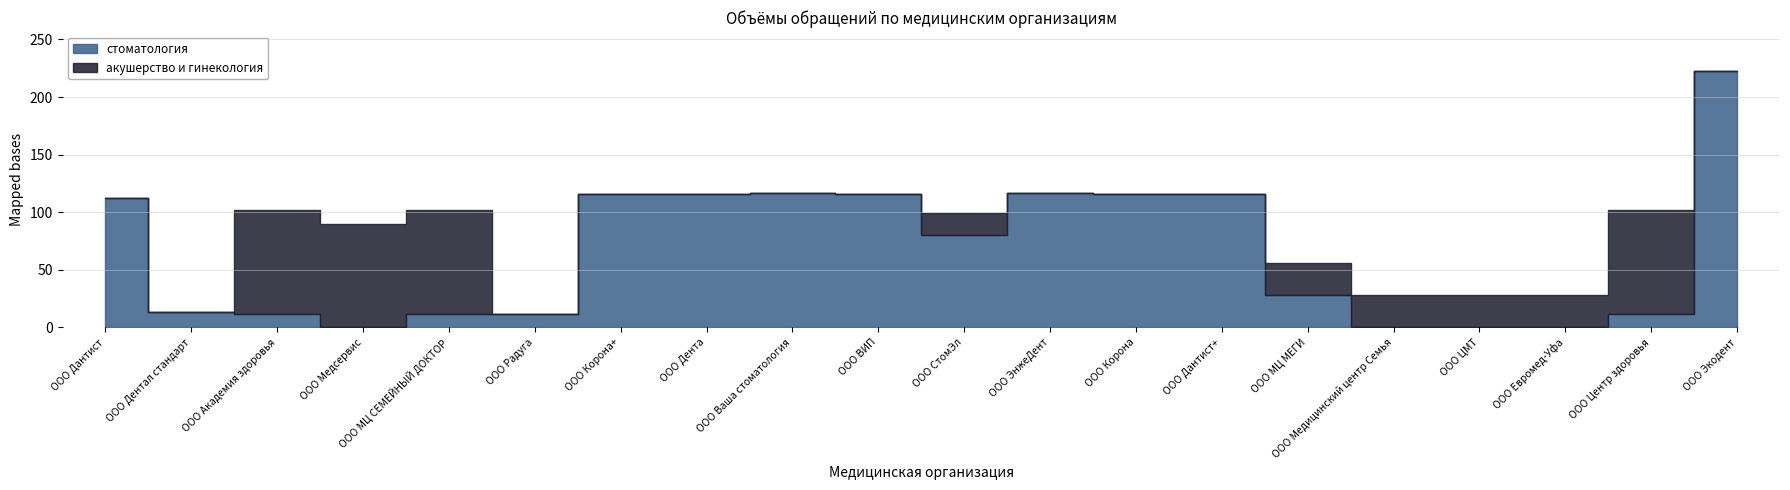

What are all the series names shown in the legend?

стоматология, акушерство и гинекология